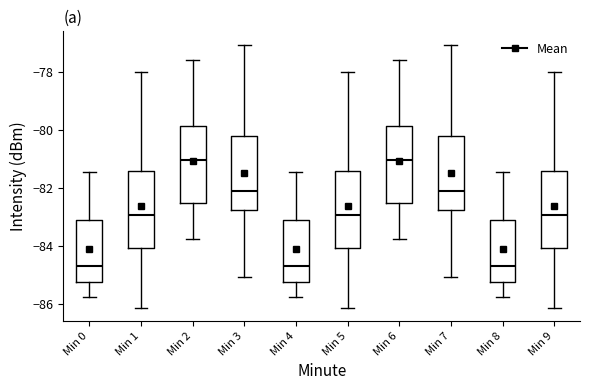

Reading left to right, read every box against the y-axis: the position of its median line, the range the box covers, and the ends of its whiskers. The values are not printed on the chart, so give them approximately, as read against the axis.

Min 0: median -84.6, box -85.2 to -83.2, whiskers -85.8 to -81.4
Min 1: median -83.0, box -84.0 to -81.4, whiskers -86.2 to -78.0
Min 2: median -81.0, box -82.6 to -79.8, whiskers -83.8 to -77.6
Min 3: median -82.2, box -82.8 to -80.2, whiskers -85.0 to -77.0
Min 4: median -84.6, box -85.2 to -83.2, whiskers -85.8 to -81.4
Min 5: median -83.0, box -84.0 to -81.4, whiskers -86.2 to -78.0
Min 6: median -81.0, box -82.6 to -79.8, whiskers -83.8 to -77.6
Min 7: median -82.2, box -82.8 to -80.2, whiskers -85.0 to -77.0
Min 8: median -84.6, box -85.2 to -83.2, whiskers -85.8 to -81.4
Min 9: median -83.0, box -84.0 to -81.4, whiskers -86.2 to -78.0